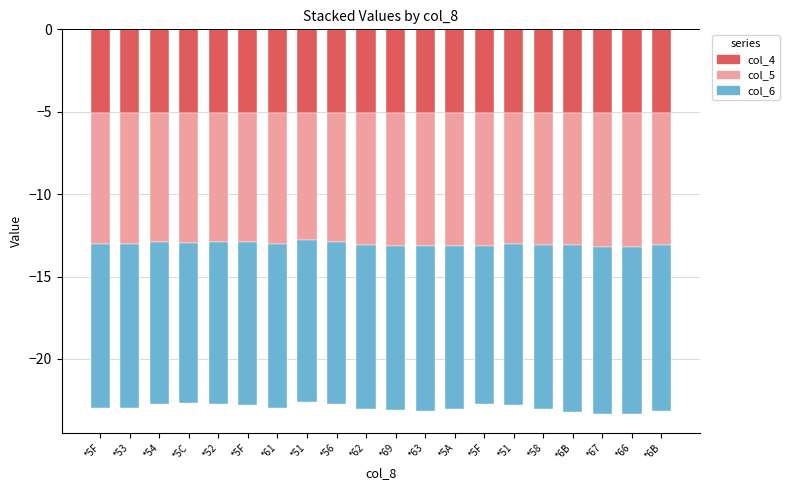

Rank the series at *5F from lowest to highest value.

col_6, col_5, col_4